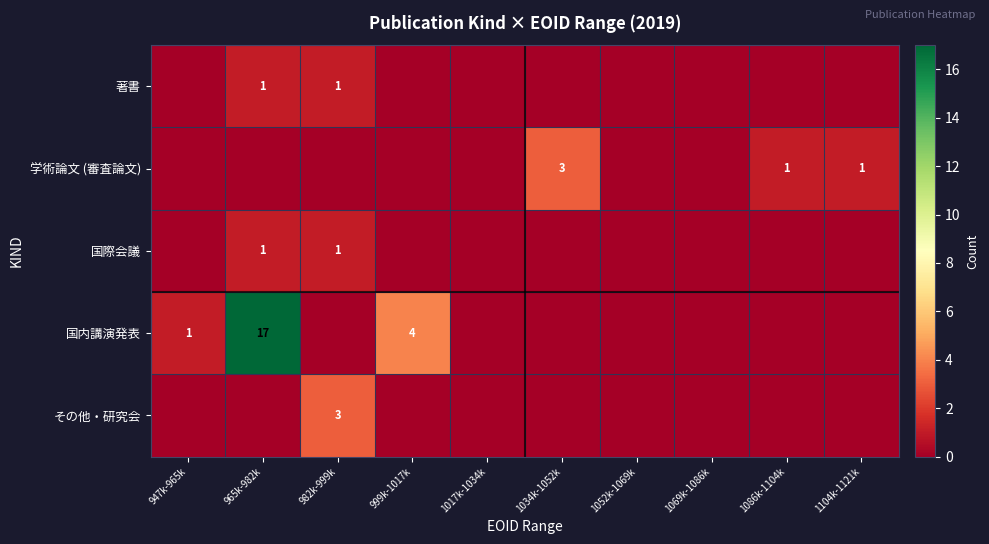

Is the value of その他・研究会 at 982k-999k greater than the value of 著書 at 982k-999k?

Yes